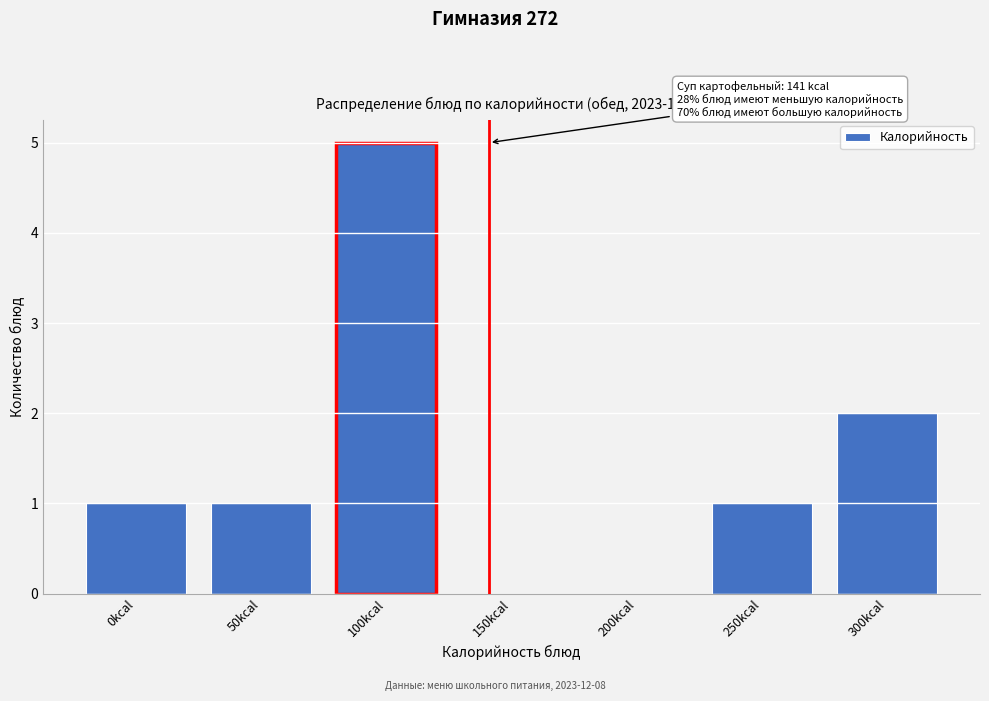

Reading left to right, what are all the values shown in this chart?

0kcal=1	50kcal=1	100kcal=5	150kcal=0	200kcal=0	250kcal=1	300kcal=2